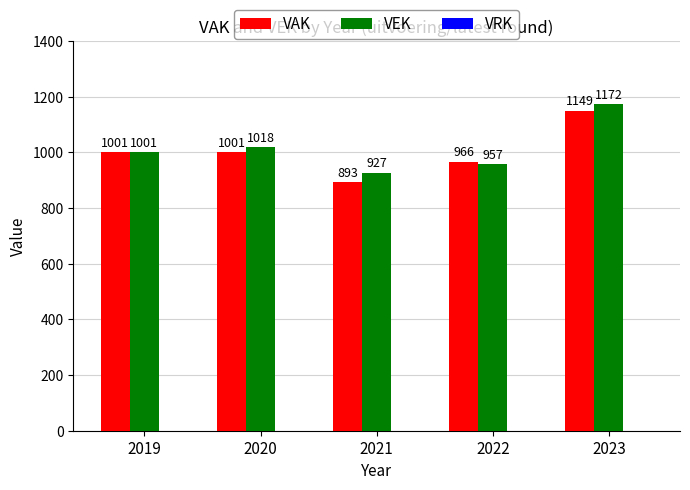

What is the difference between the maximum and minimum values in the VAK series?

256